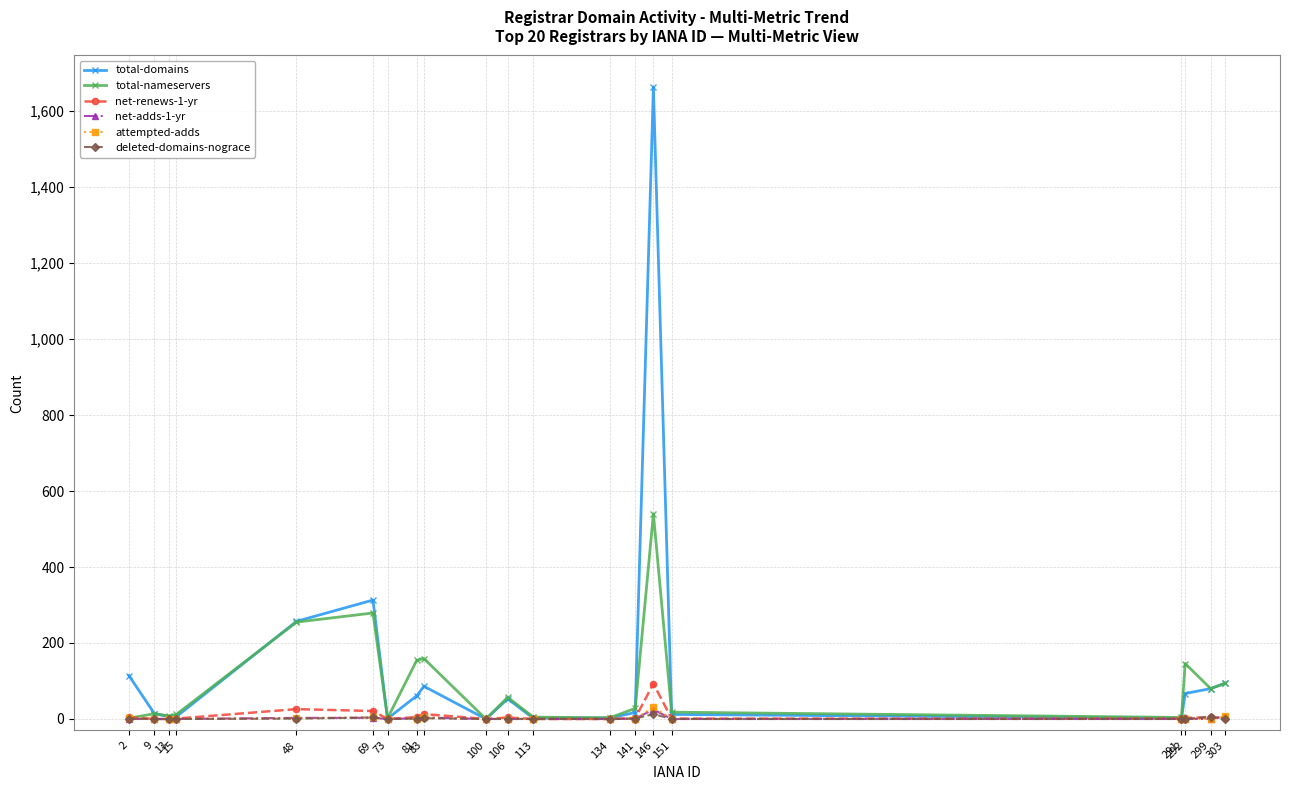

True or false: deleted-domains-nograce has a value of 0 at 113.

True